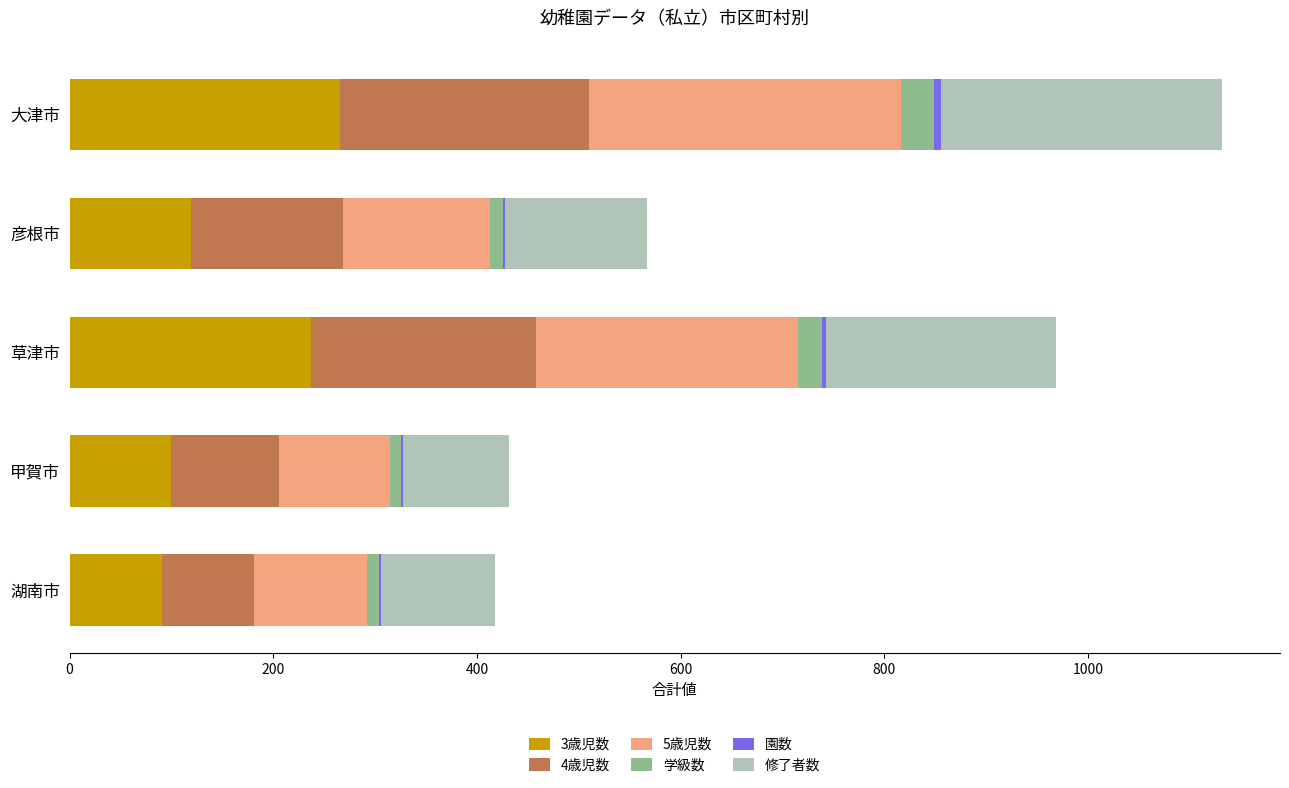

Which category has the highest value in the 3歳児数 series?

大津市